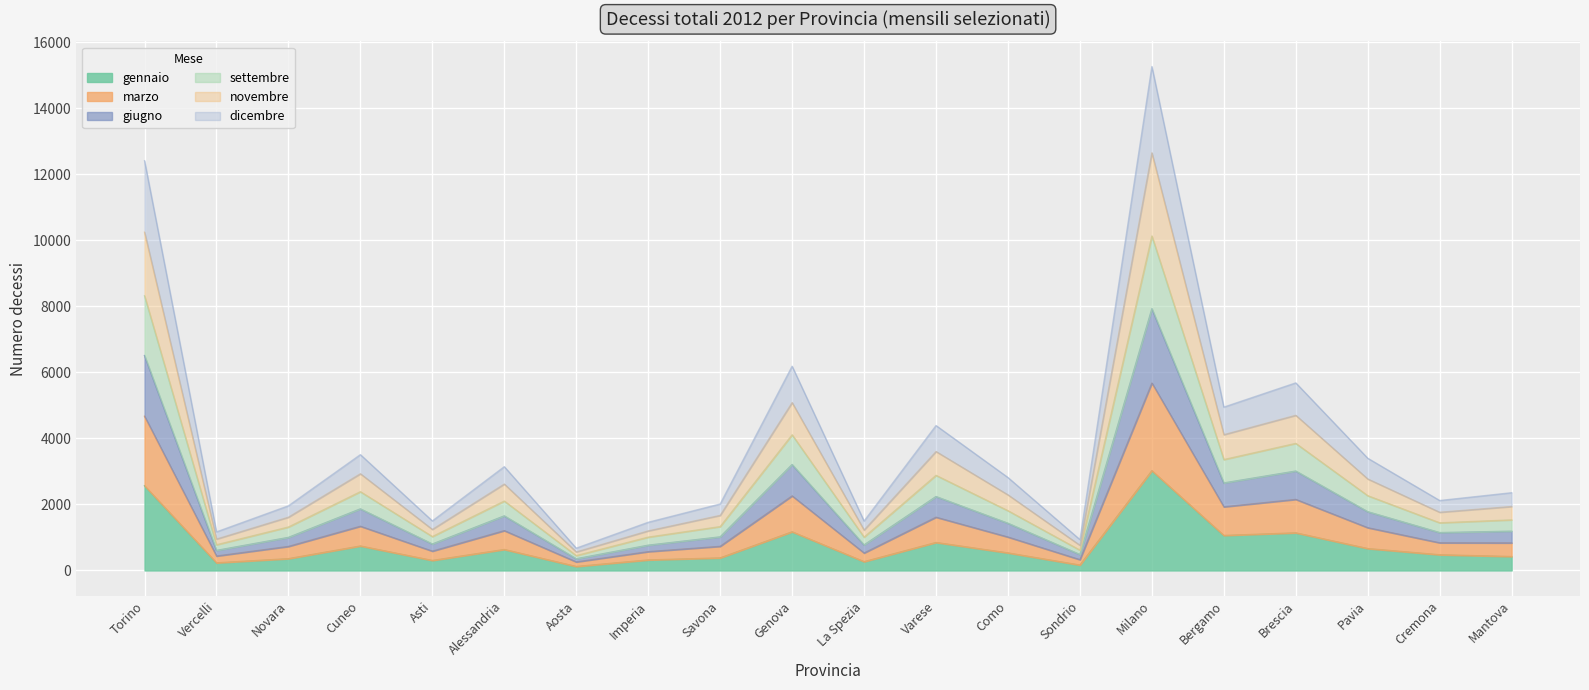

How many data points in gennaio are less than 531?

10